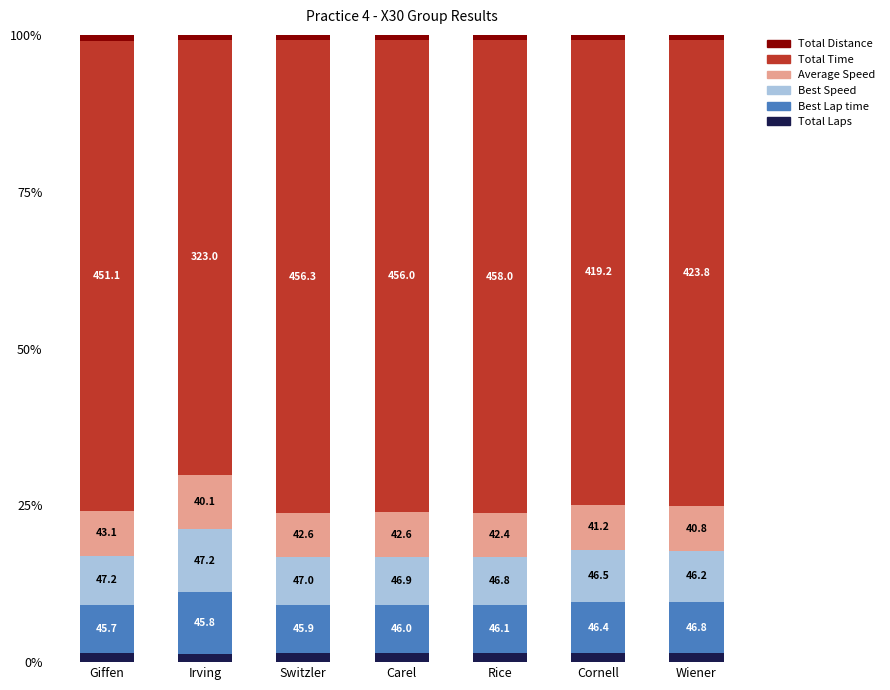

Which series changed the most between Rice and Wiener?

Total Time